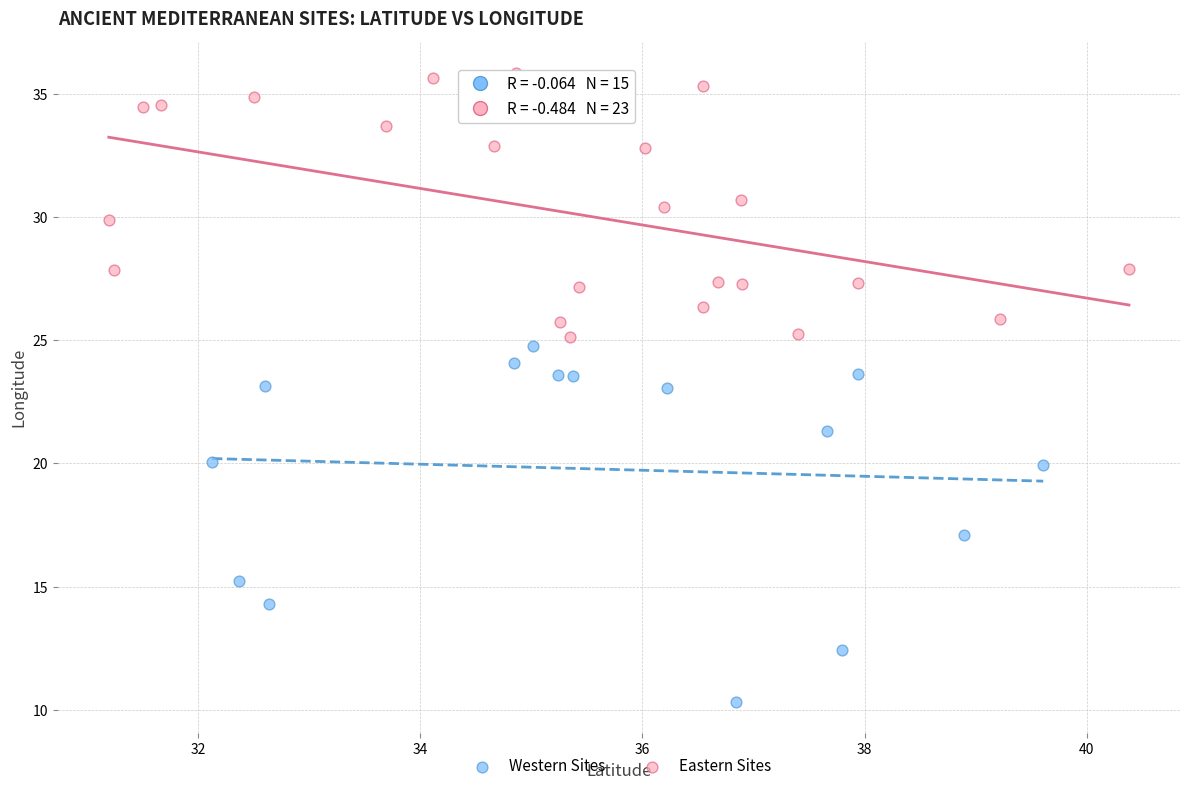

Which series has the widest spread of Y values?

Western Sites